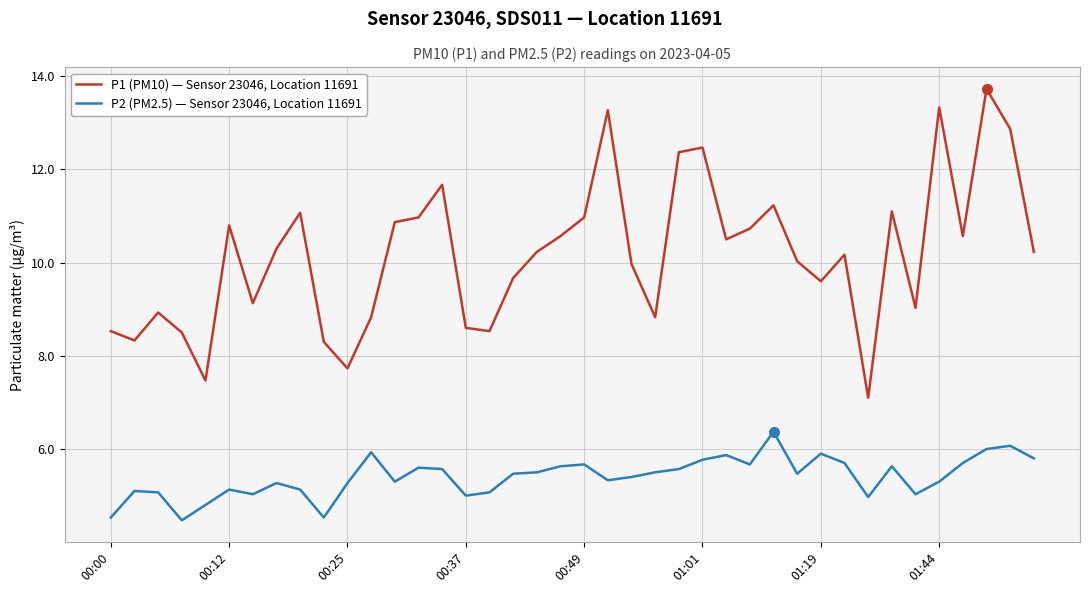

True or false: P1 (PM10) — Sensor 23046, Location 11691 and P2 (PM2.5) — Sensor 23046, Location 11691 intersect in this chart.

False